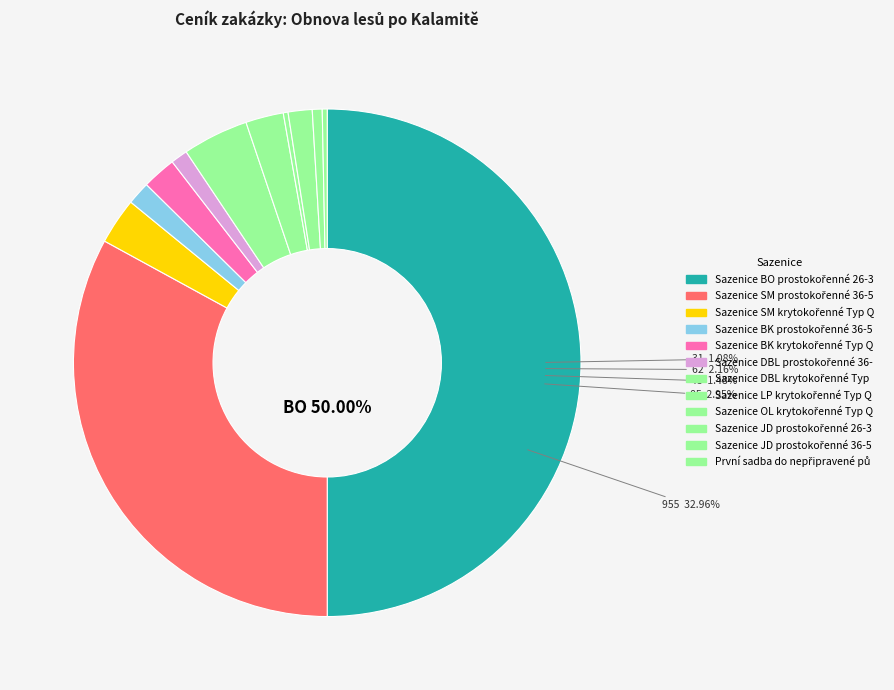

True or false: Sazenice BK krytokořenné Typ QP accounts for 2% of the total.

True